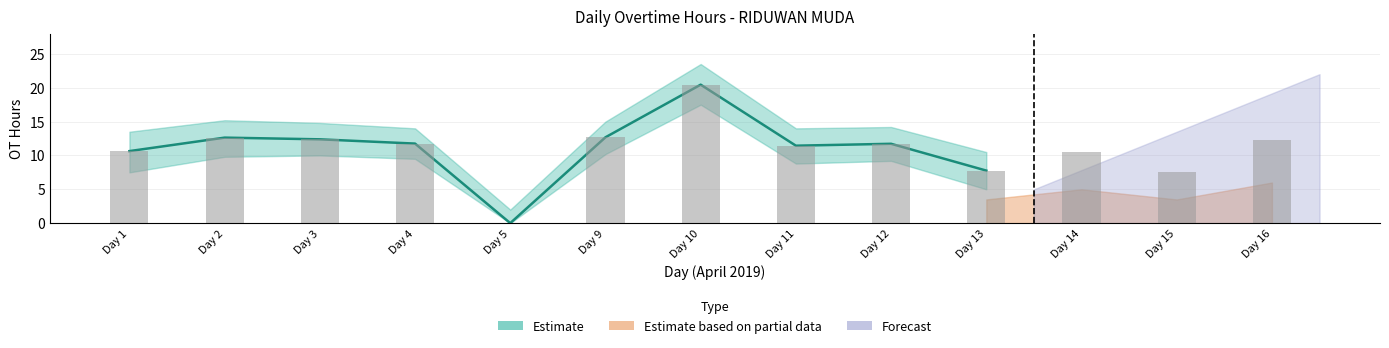

Count the number of categories in the chart.

13